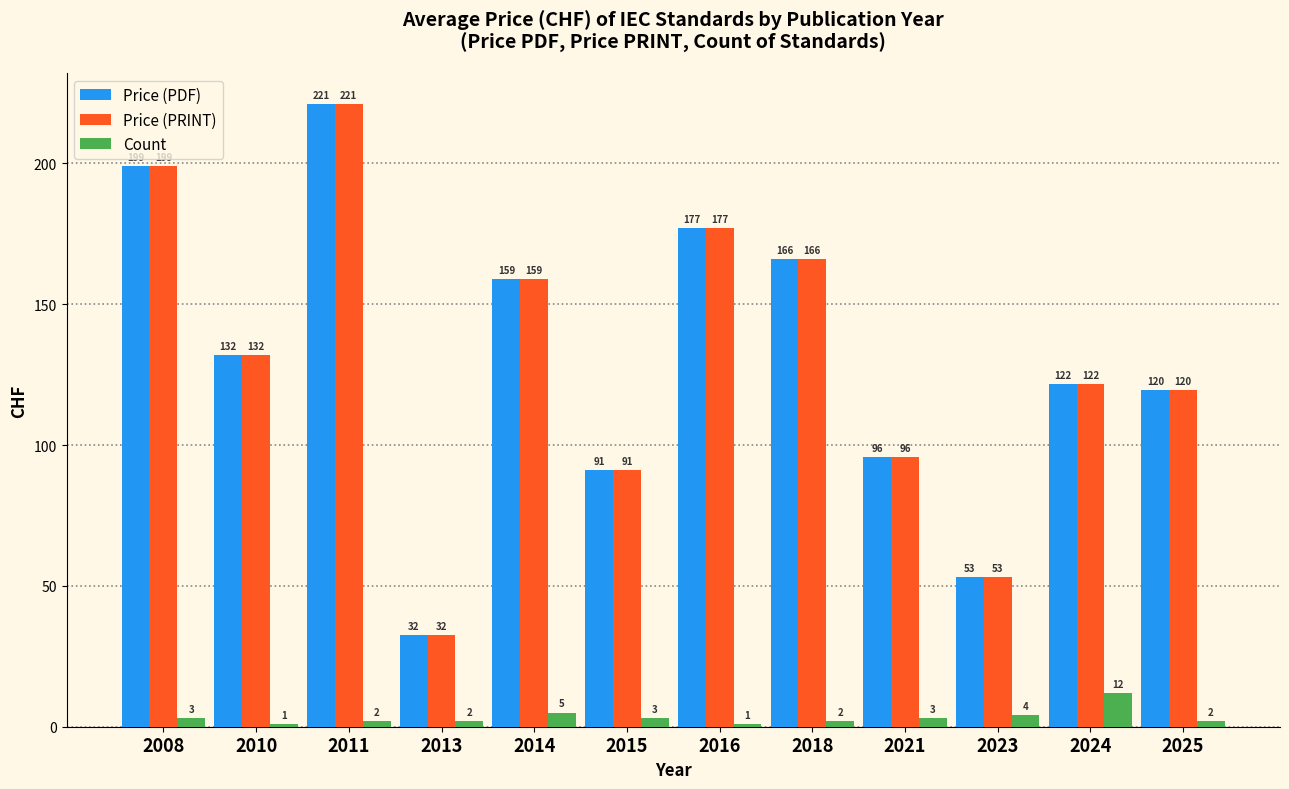

Rank the categories by Price (PRINT) value from highest to lowest.

2011, 2008, 2016, 2018, 2014, 2010, 2024, 2025, 2021, 2015, 2023, 2013